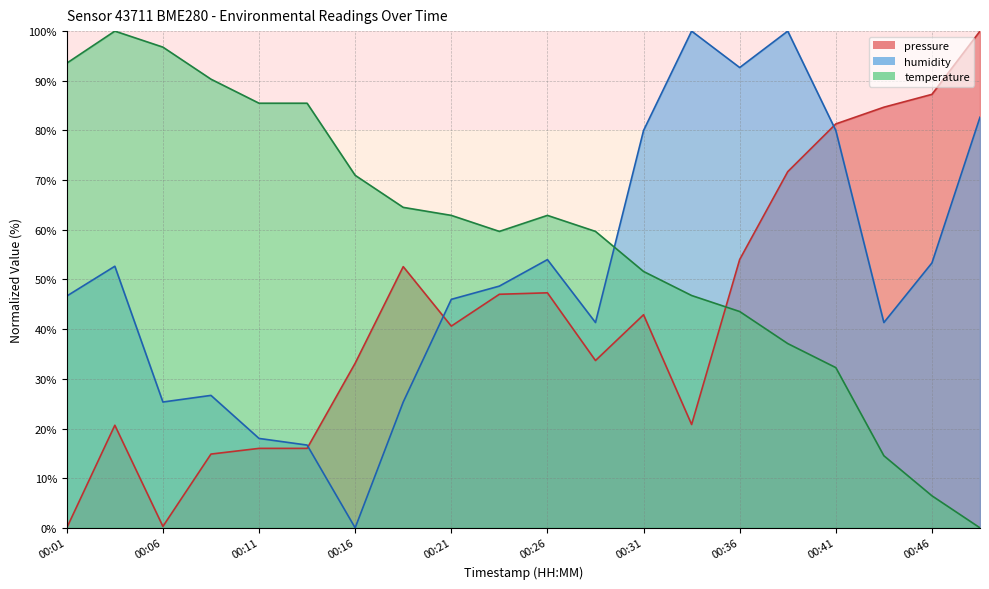

How many data points does each series have?

20